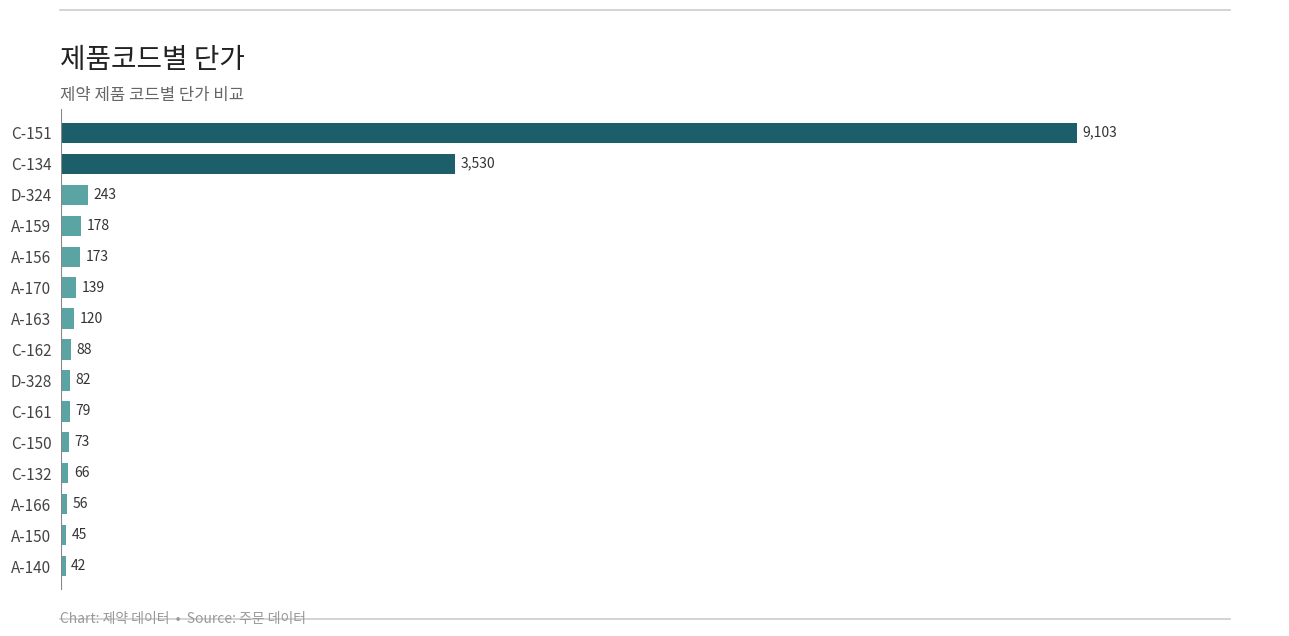

What is the average value?

934